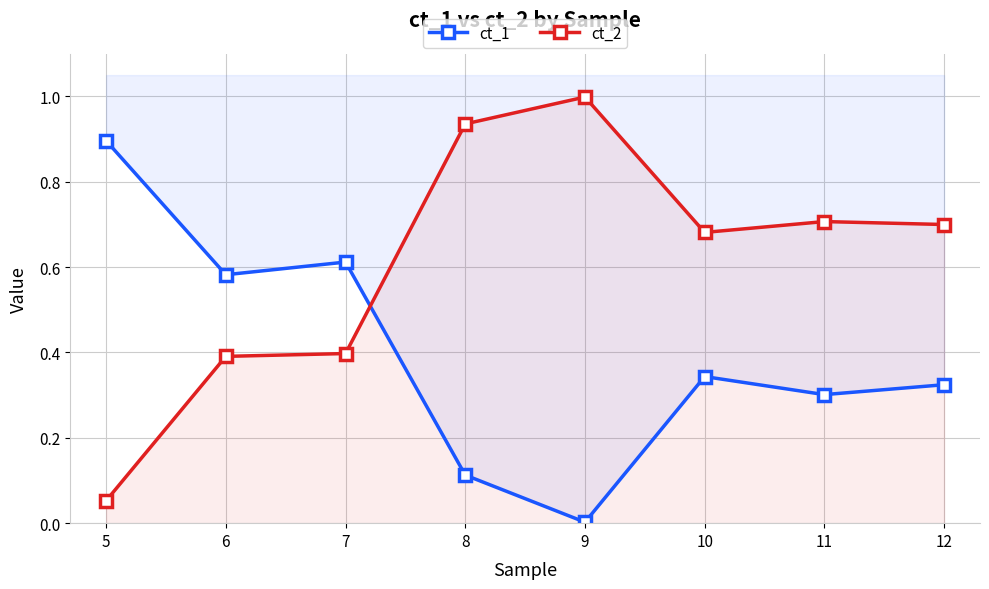

After their last crossing, which series has the higher values: ct_2 or ct_1?

ct_2